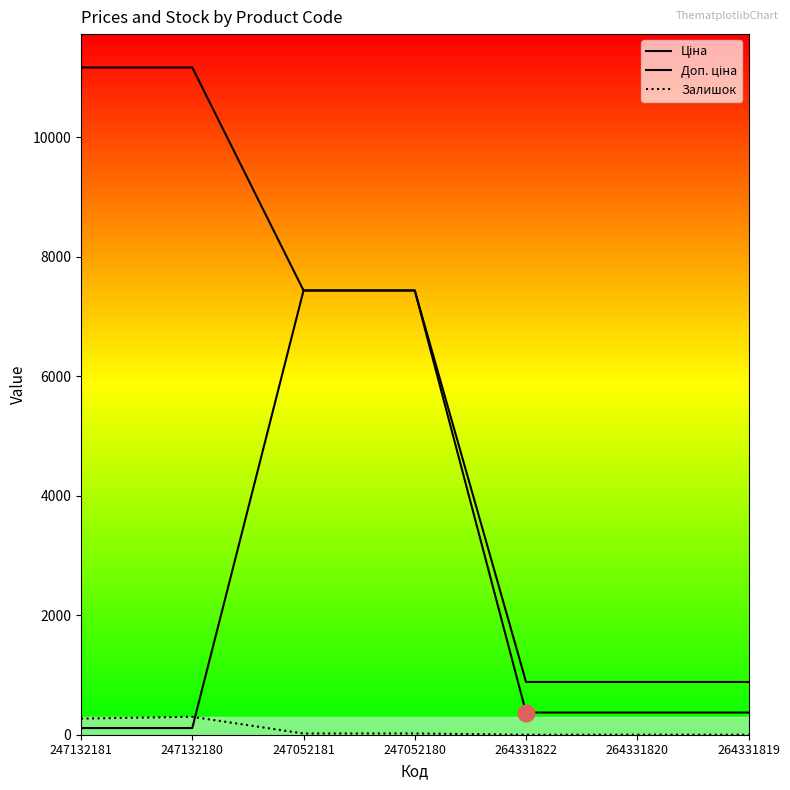

At which category is the sum across all series the highest?

247052180